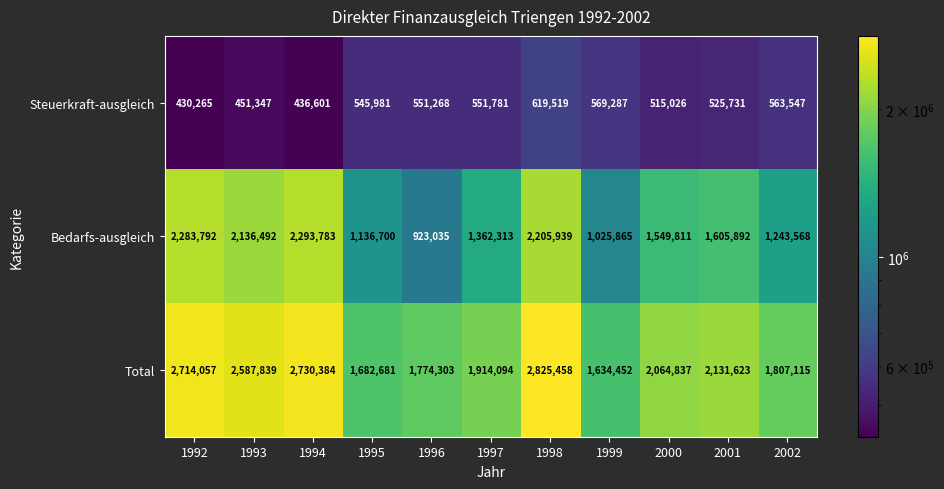

The Steuerkraft-ausgleich series shows 621326 at 1993. True or false?

False